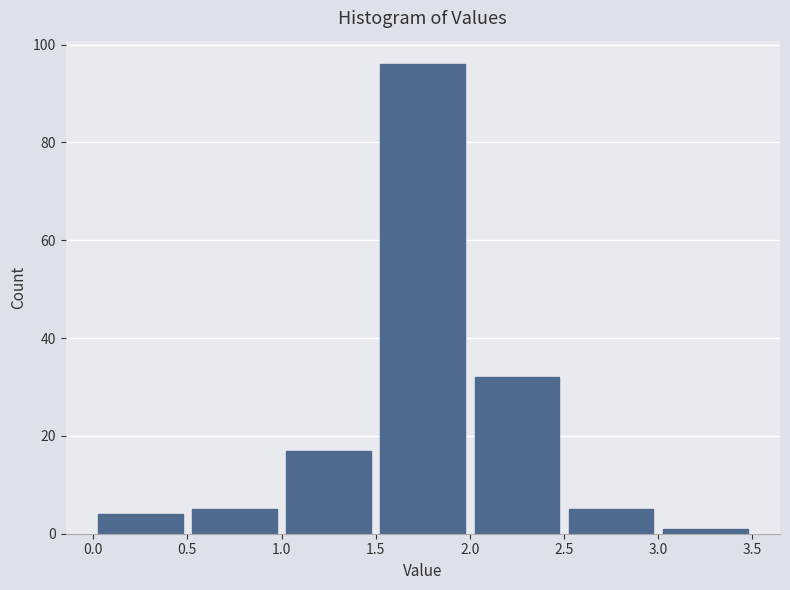

What is the height of the bar covering 2.5 to 3.0 on the x-axis? The values are not printed on the chart, so give them approximately, as read against the axis.

6